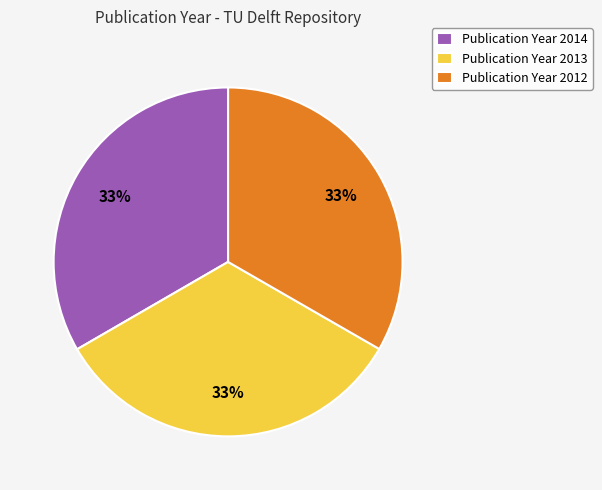

Is it true that Publication Year 2013 is 23% of the pie?

False